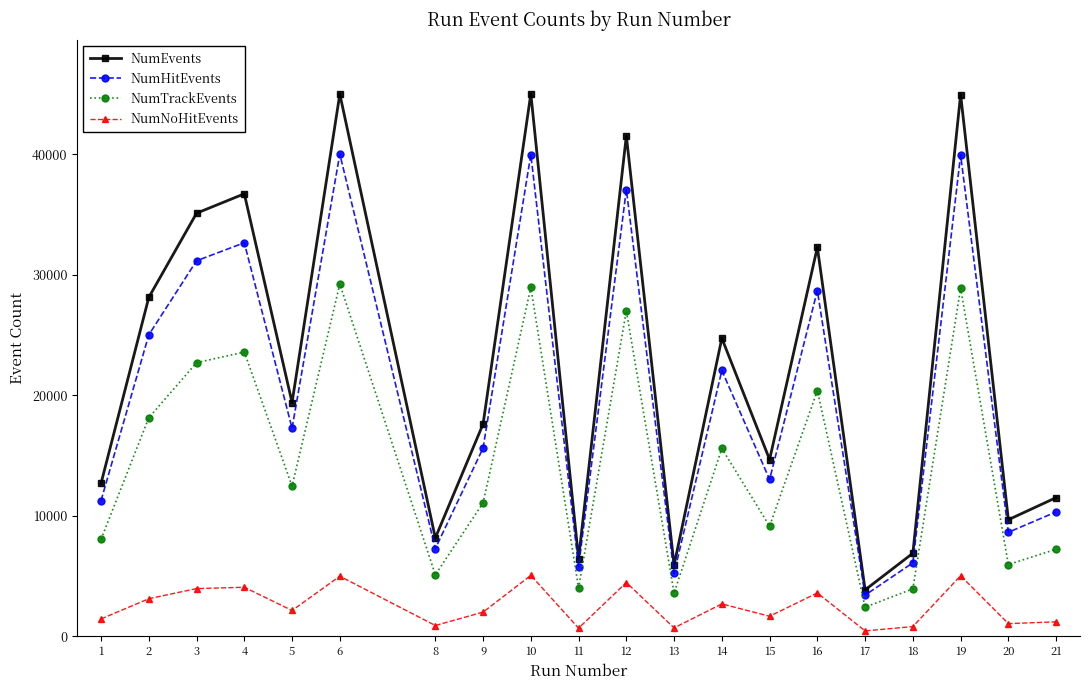

Which series has the largest total across all categories?

NumEvents